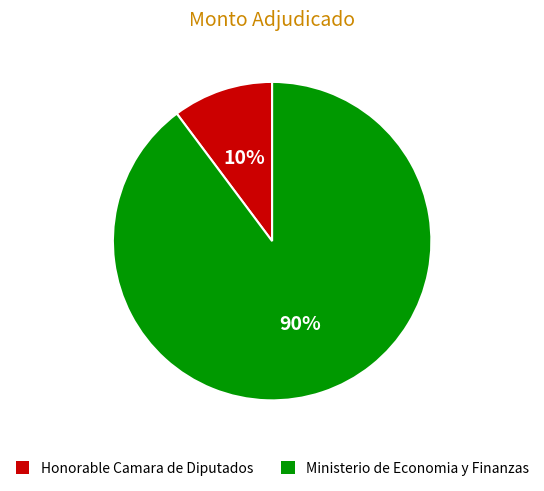

Does any single category account for the majority?

Yes